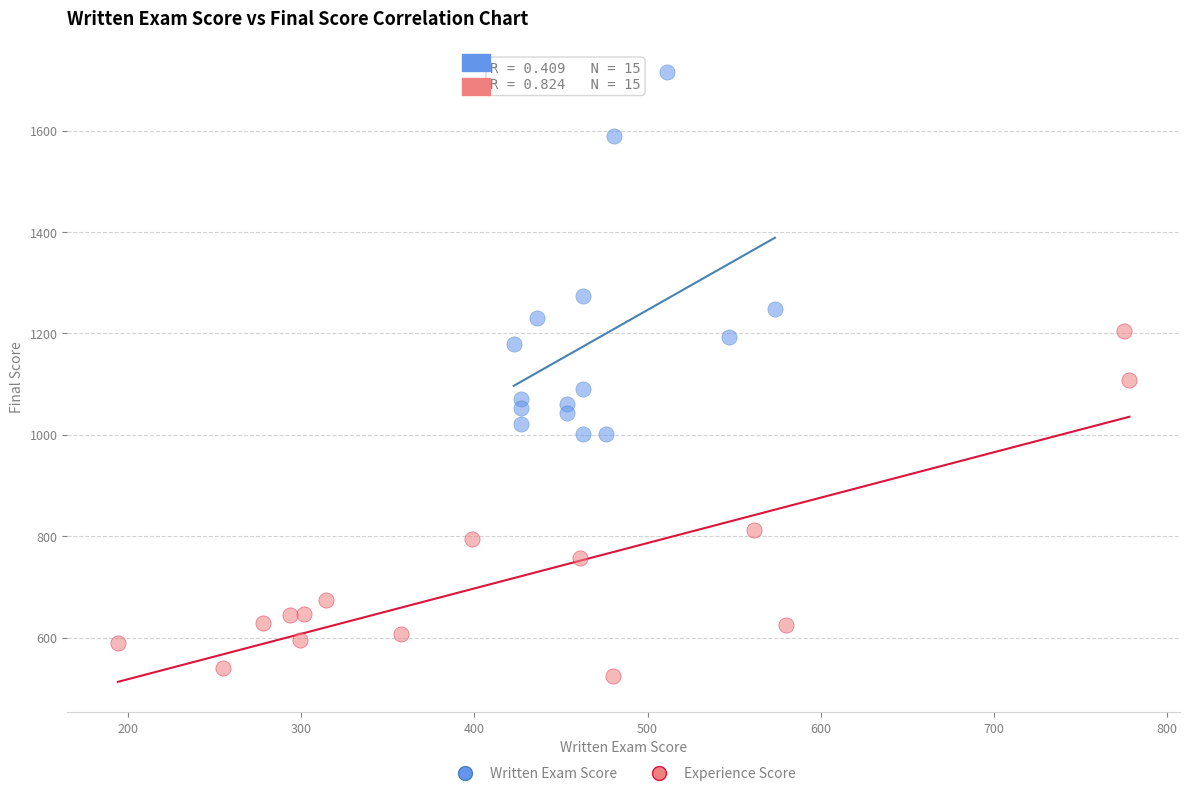

Which series contains the highest Y value?

Written Exam Score